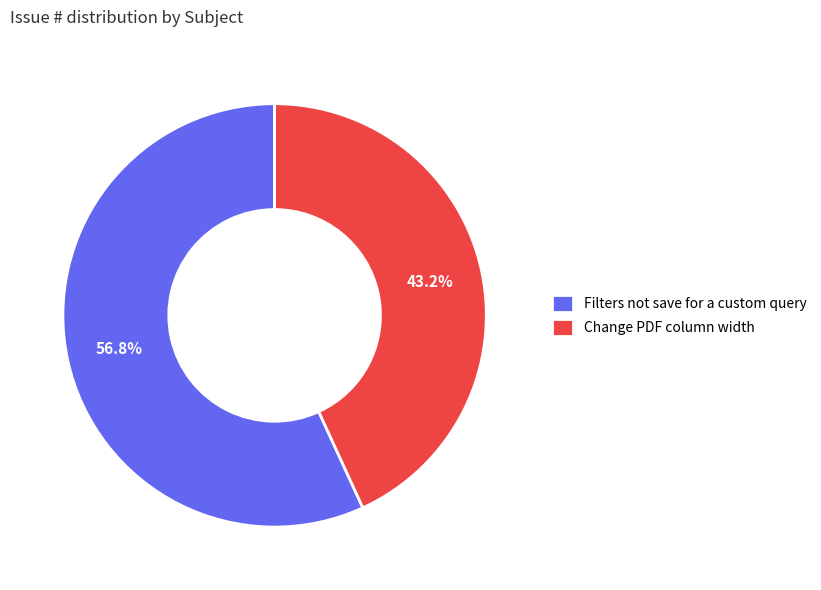

What percentage is the Filters not save for a custom query slice, to the nearest percent?

57%